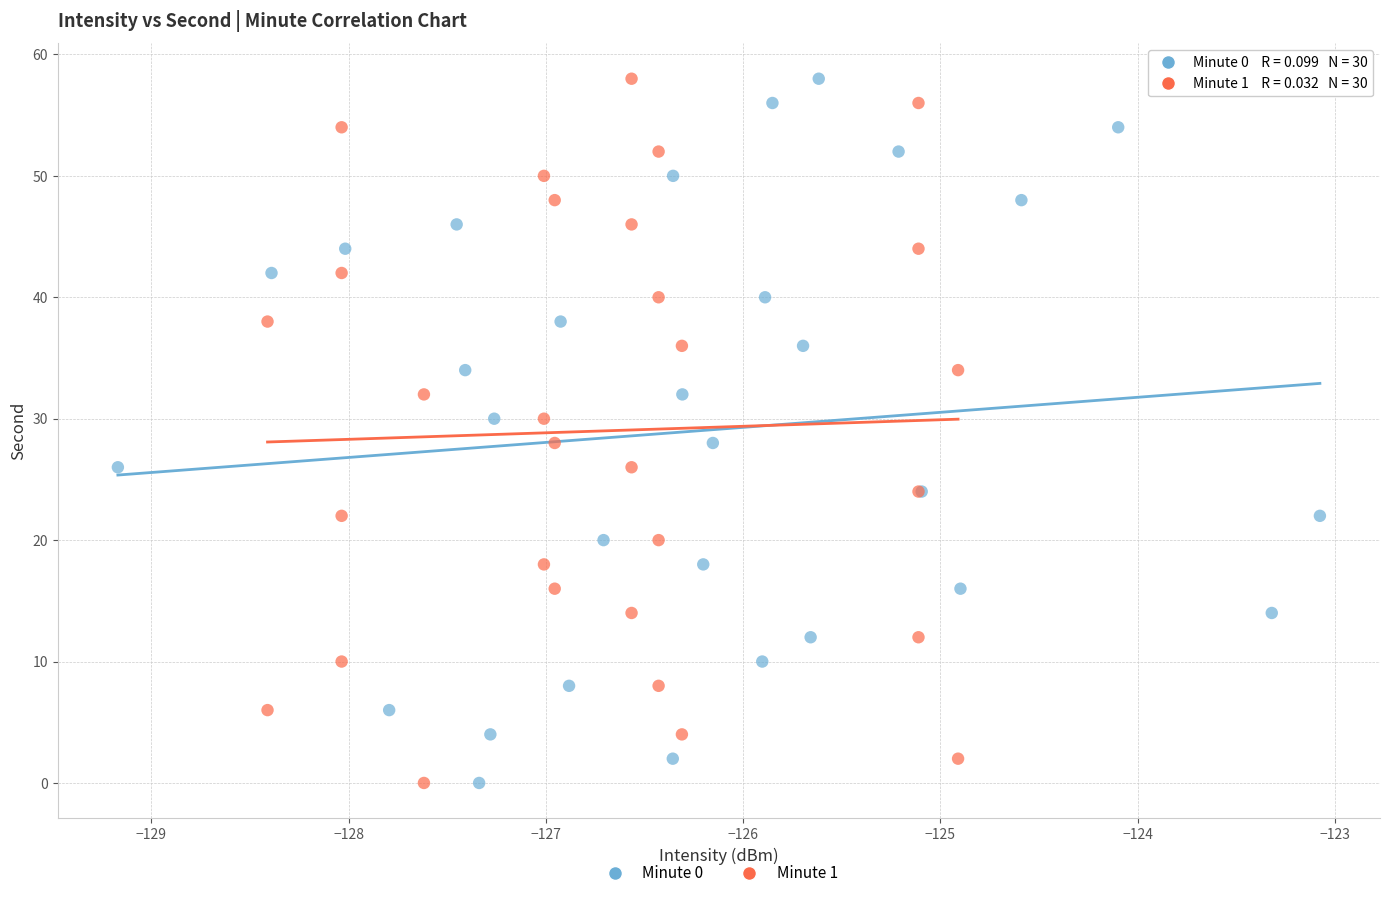

What are all the series names shown in the legend?

Minute 0, Minute 1